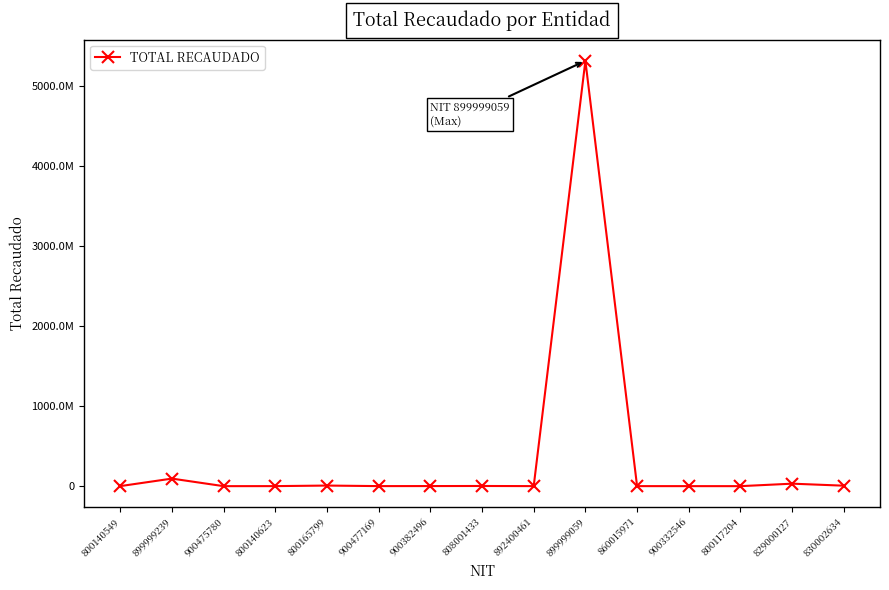

What is the difference between the maximum and second lowest values?

5309940816